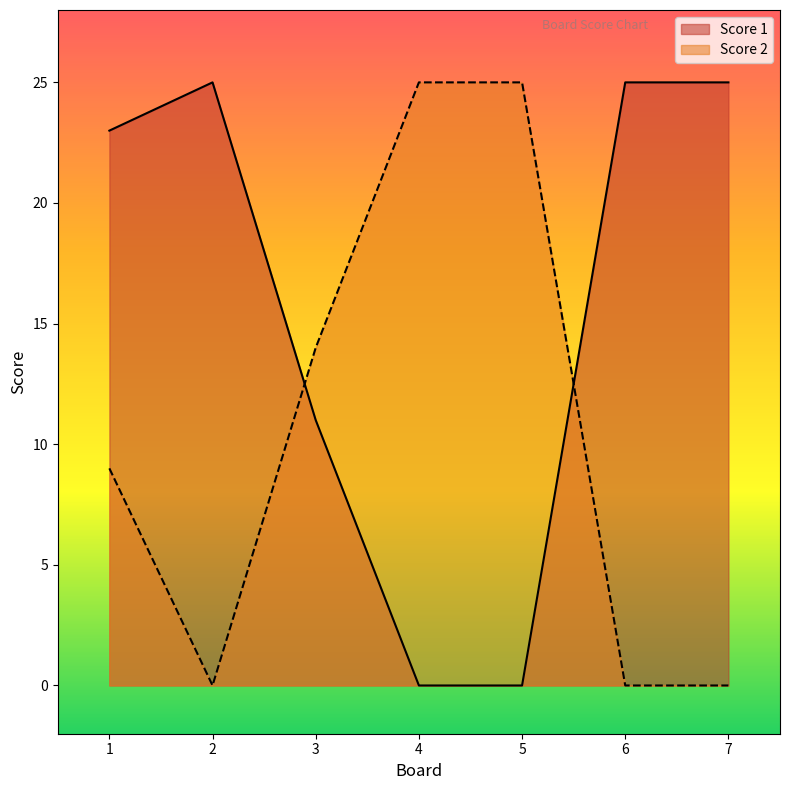

What is the sum of all Score 2 values?

73